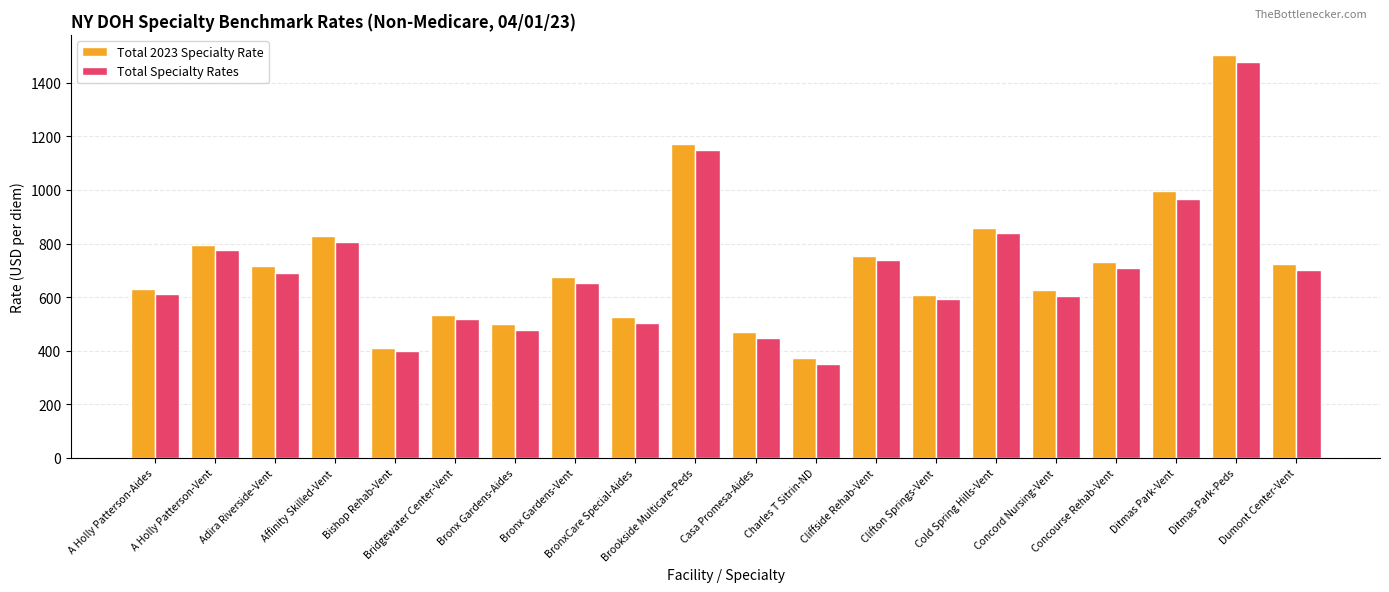

What is the maximum value shown in the chart?

1503.8